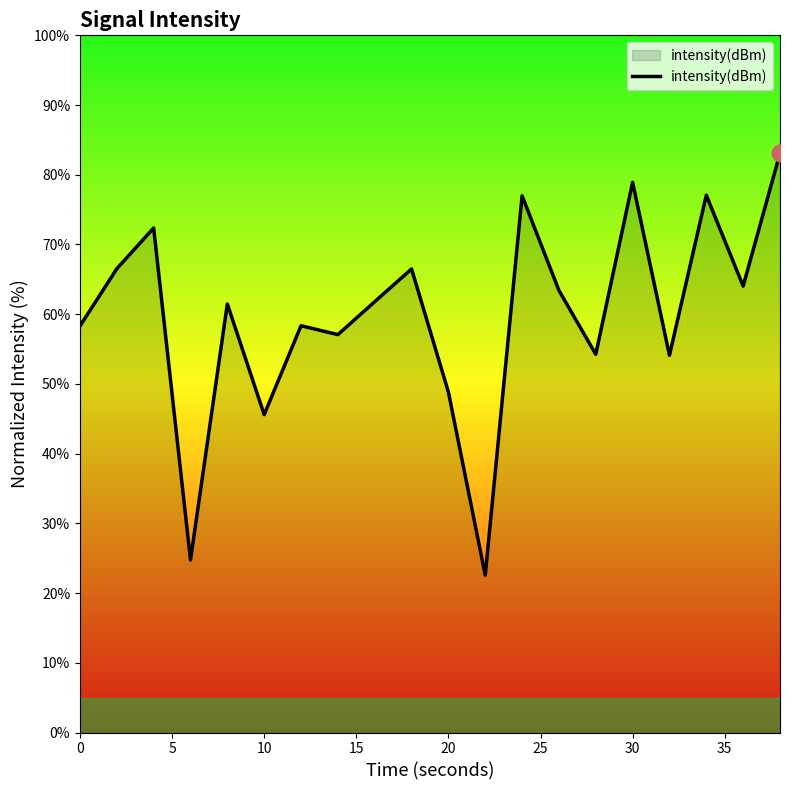

What is the greatest value displayed?

83.1